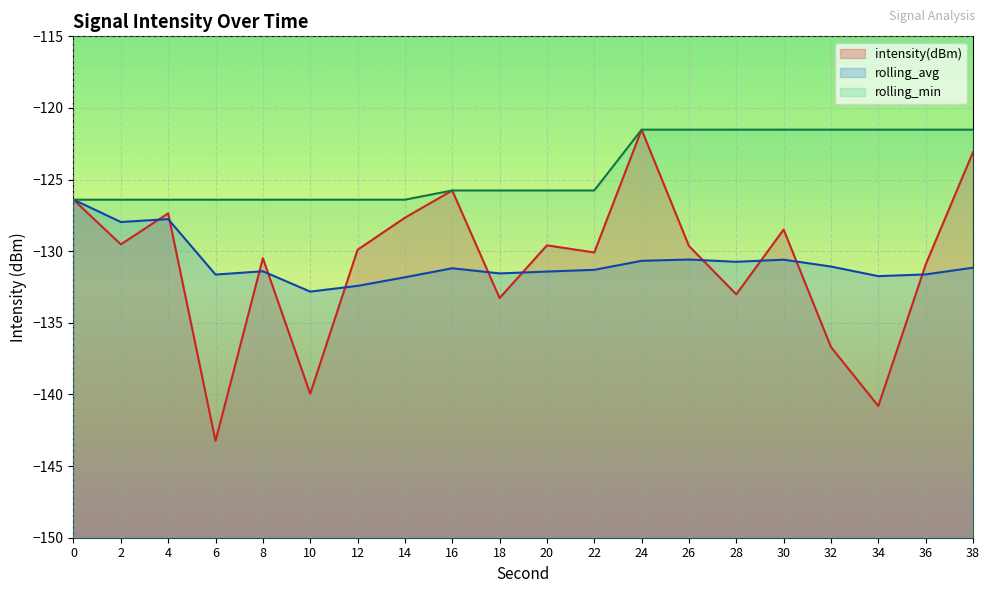

At how many categories does at least one series exceed -125?

8